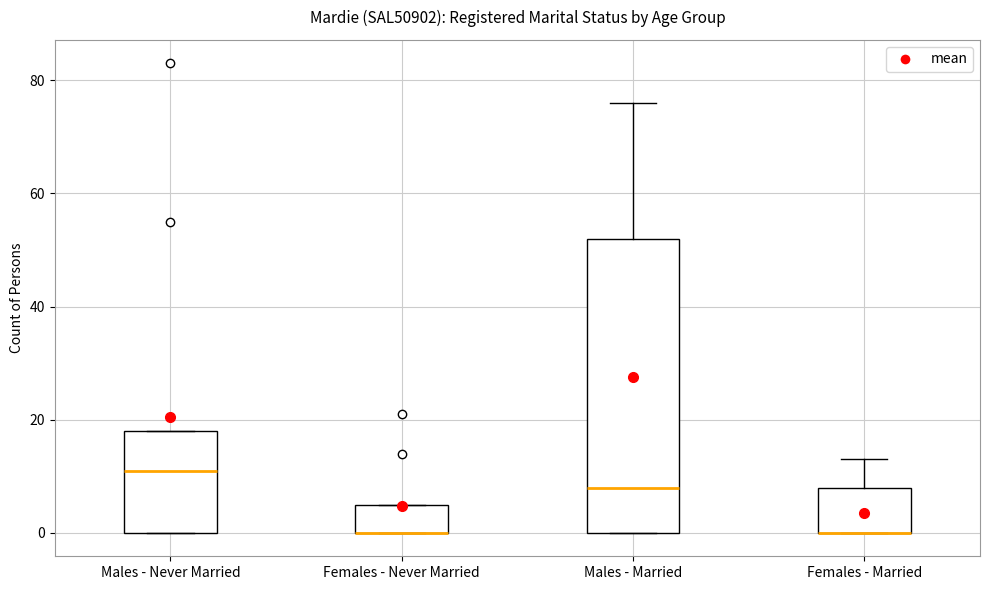

Reading left to right, transcribe this box plot: for each box, give where its median line is, the range the box spans, and where its two whiskers end, as read against the y-axis. The values are not printed on the chart, so give them approximately, as read against the axis.

Males - Never Married: median 12, box 0 to 18, whiskers 0 to 18
Females - Never Married: median 0 (drawn on the box's lower edge), box 0 to 6, whiskers 0 to 6
Males - Married: median 8, box 0 to 52, whiskers 0 to 76
Females - Married: median 0 (drawn on the box's lower edge), box 0 to 8, whiskers 0 to 14